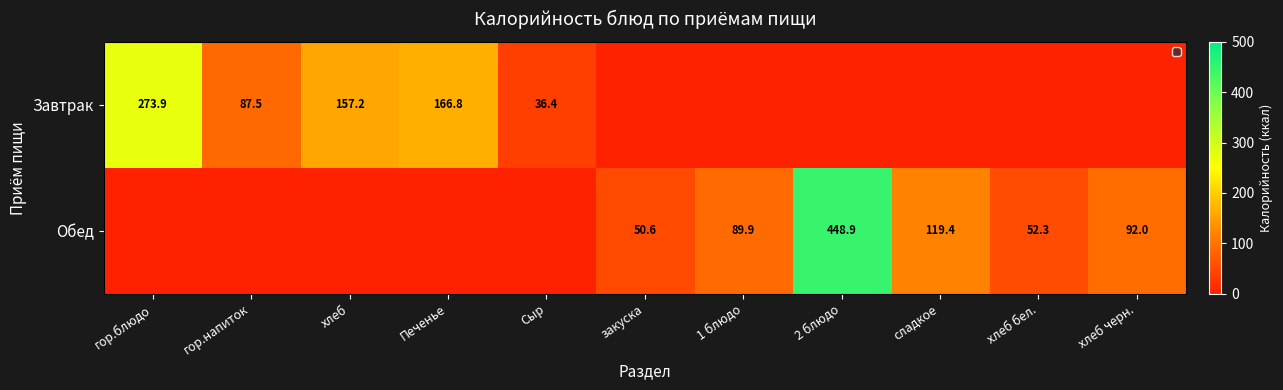

The value of Обед at 1 блюдо is 144.2. True or false?

False